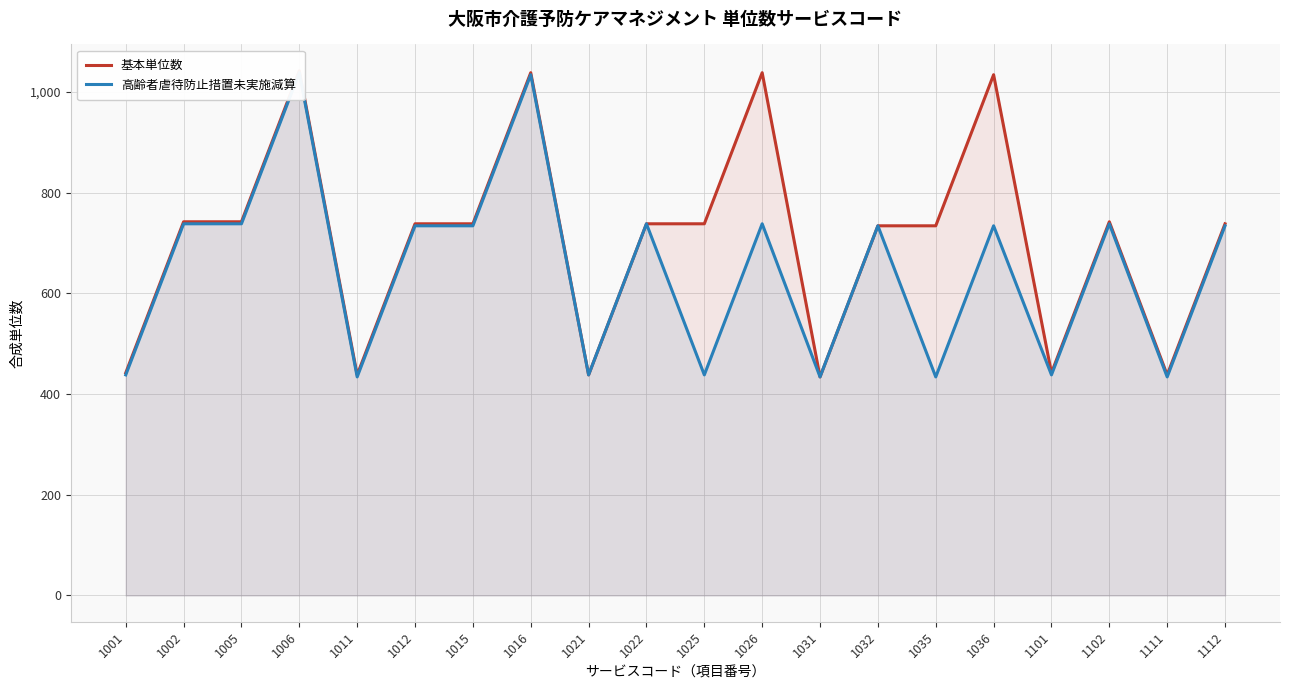

At which label is 基本単位数 closest to 738?

1012